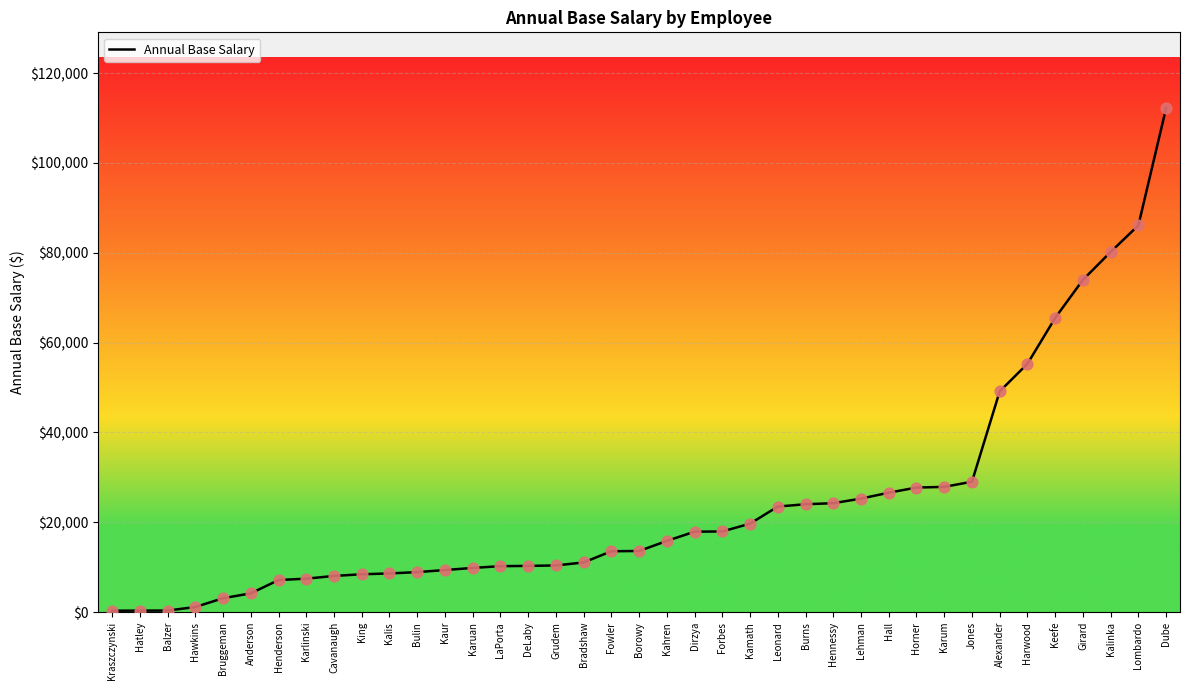

Approximately how many times larger is the value at Karum compared to King?

3.3